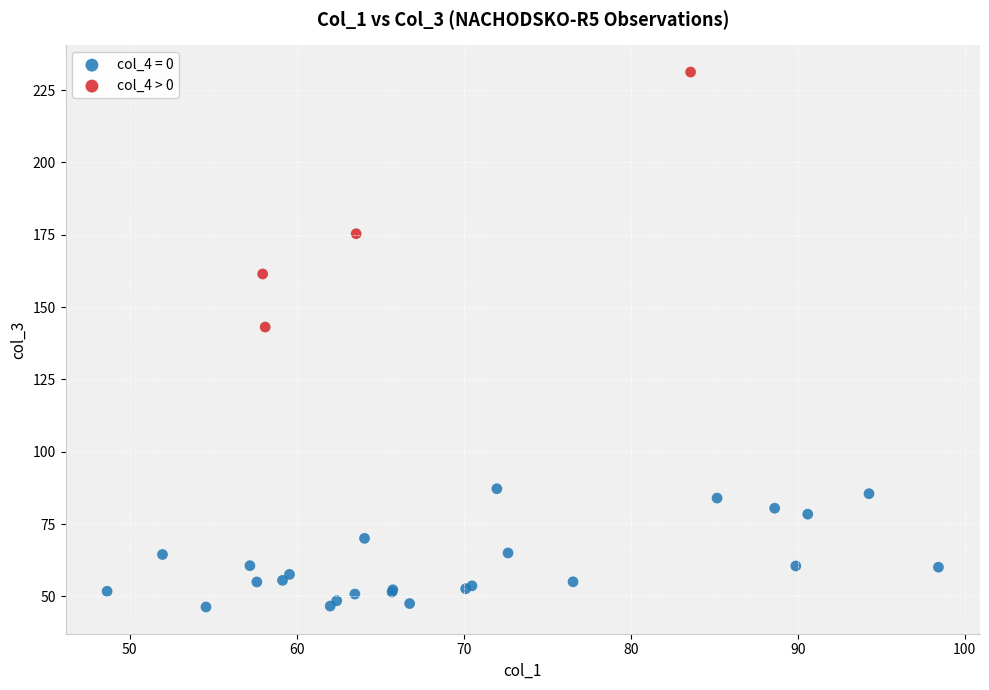

Which series contains the lowest Y value?

col_4 = 0